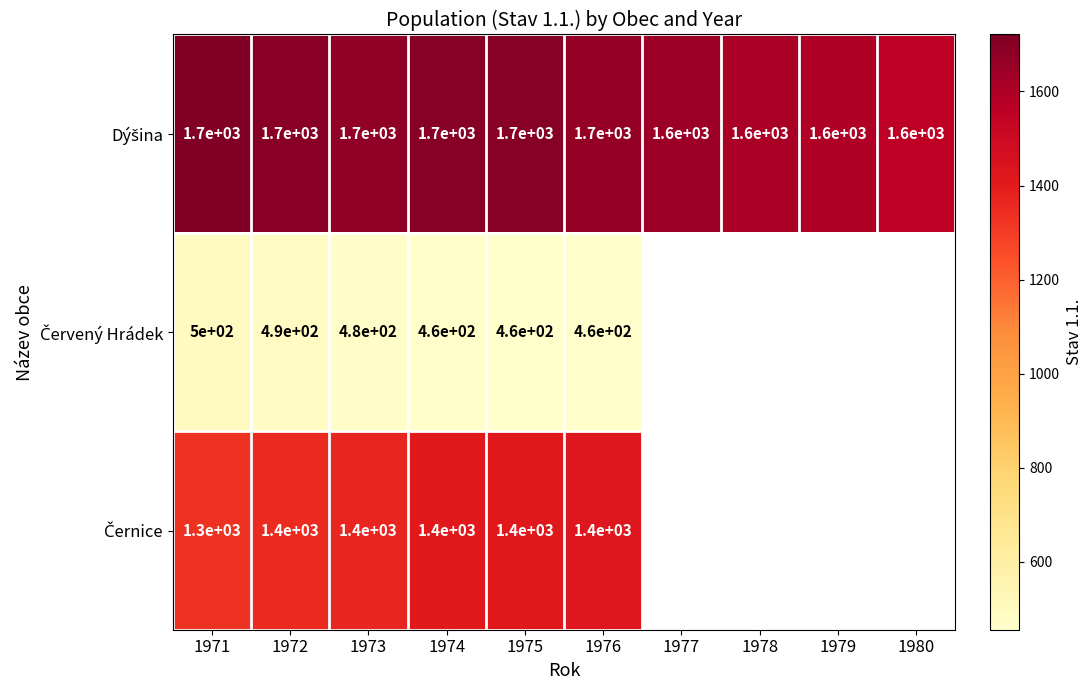

Which category has the highest value across all series?

1971